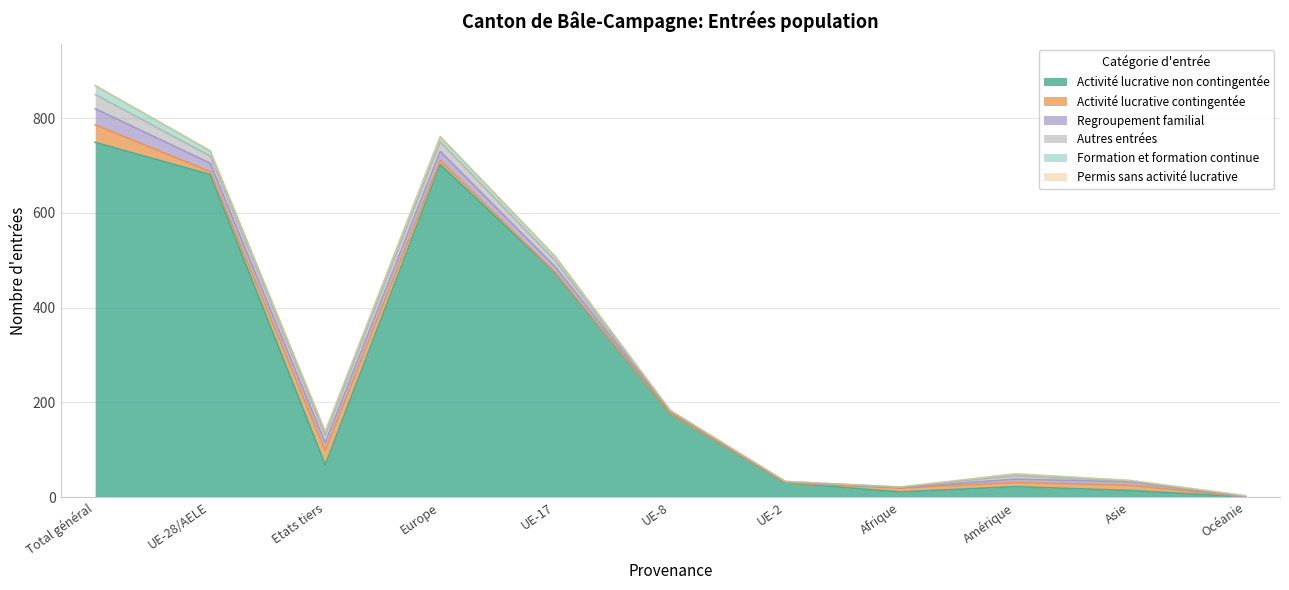

What is the label of the 7th point from the left?

UE-2